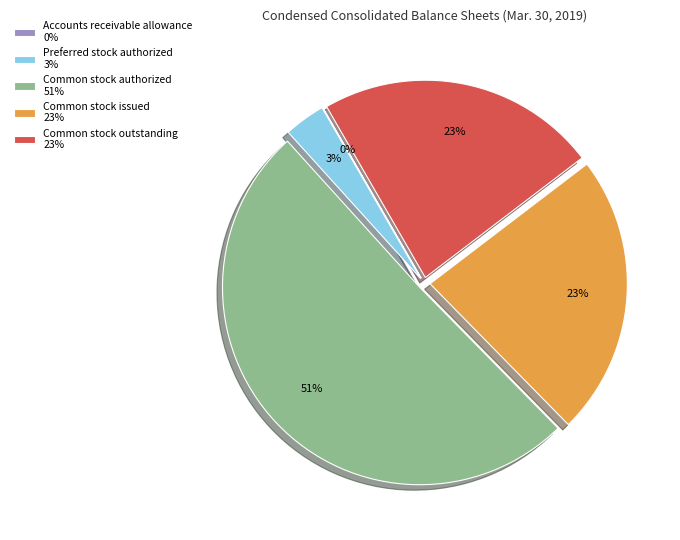

Which slice represents more than half of the pie?

Common stock authorized 51%